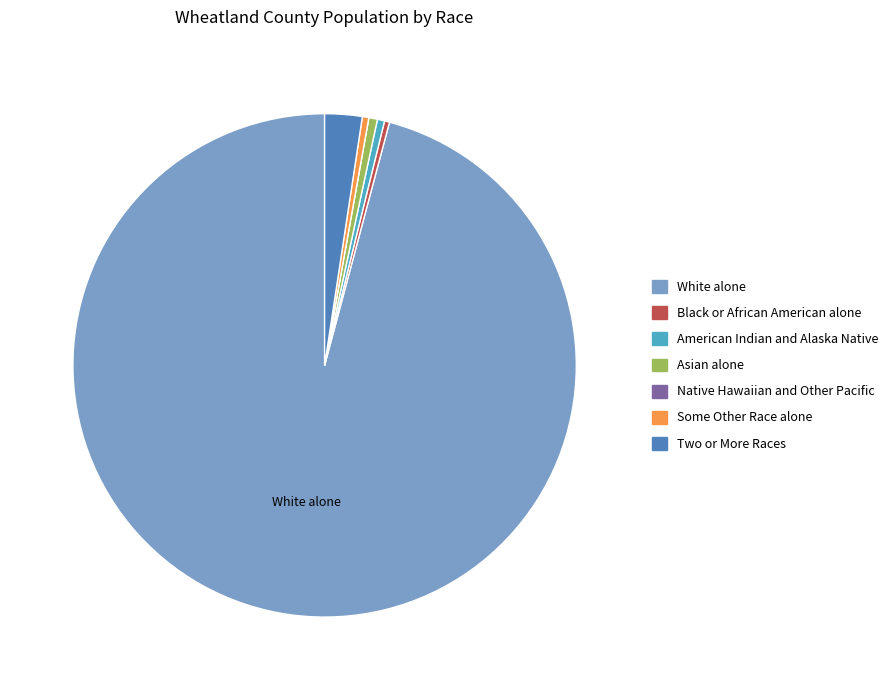

Which category has the biggest portion of the pie?

White alone